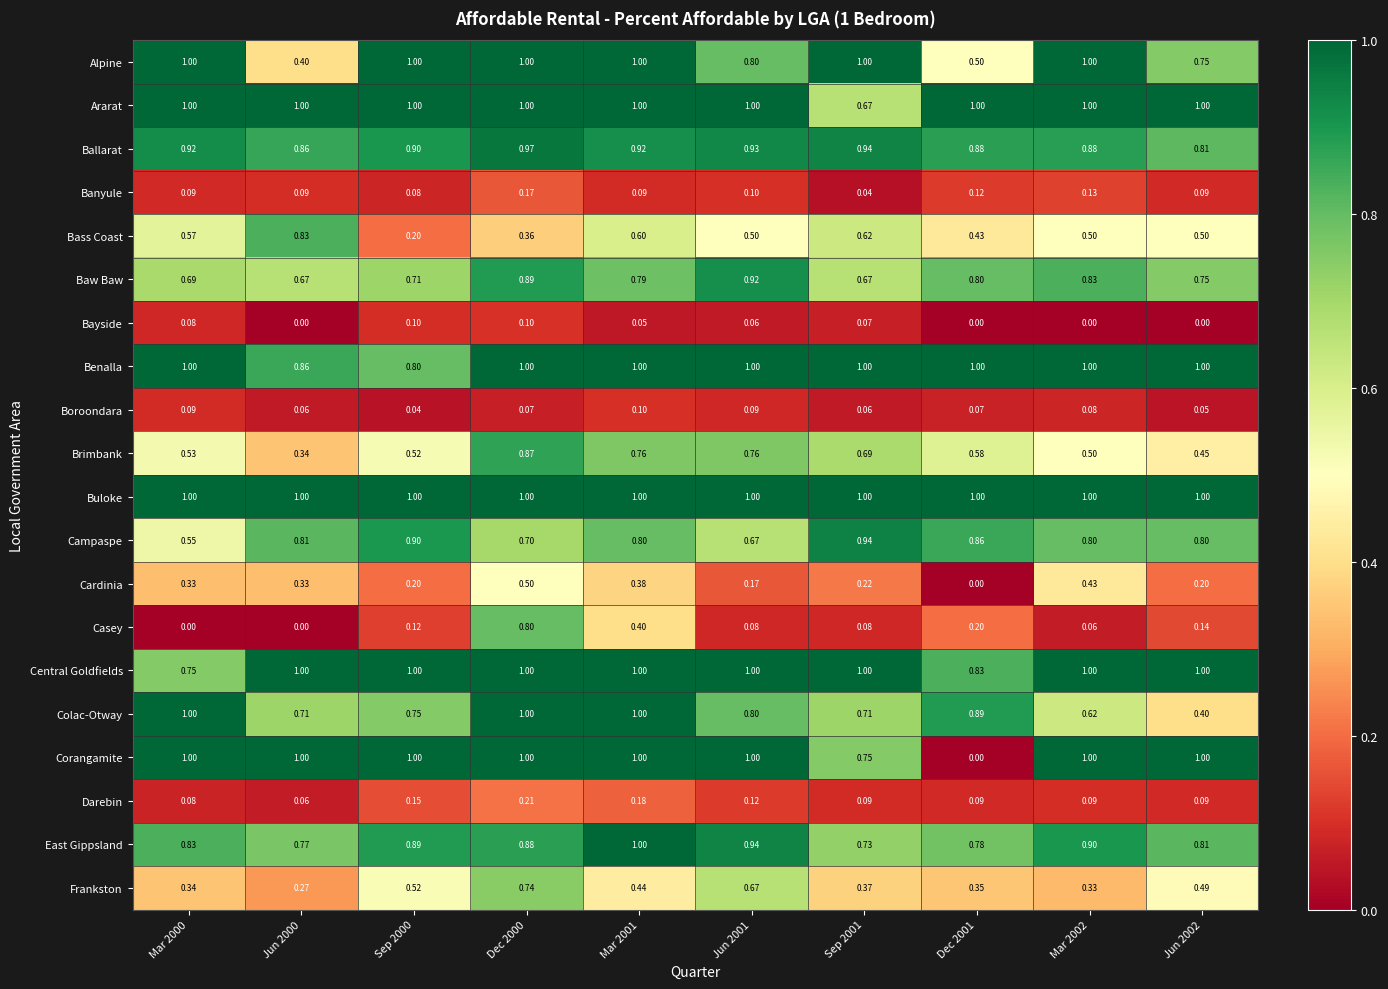

What is the greatest value displayed?

1.0